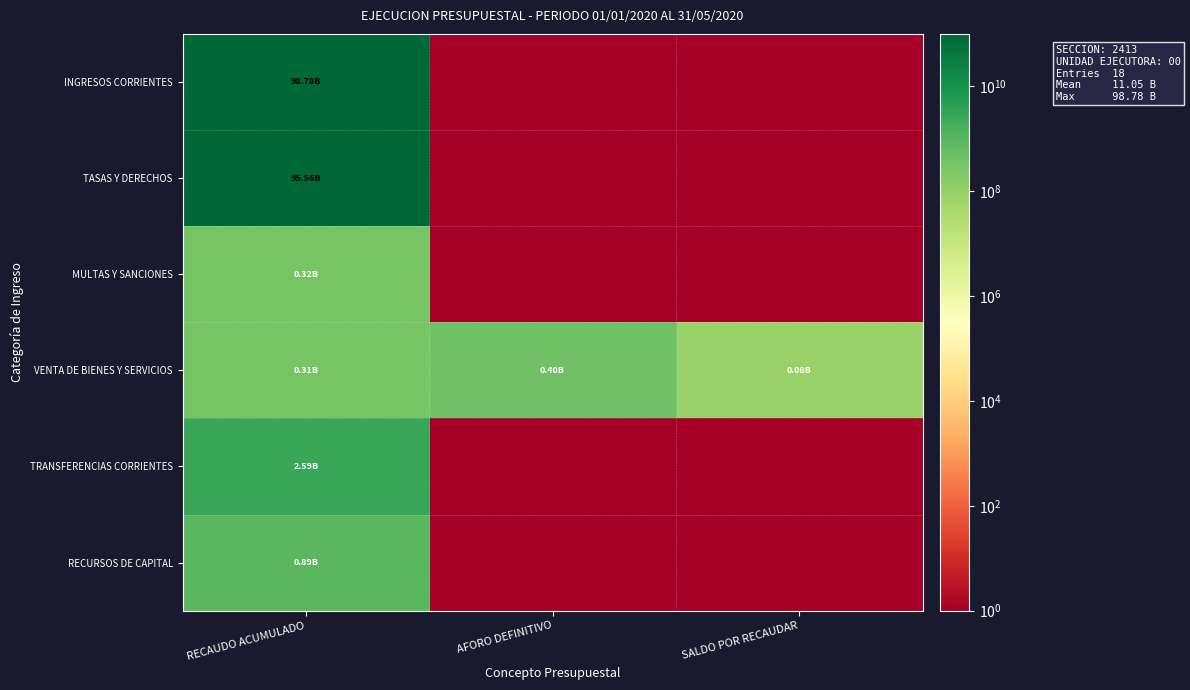

Rank the series by their maximum value, from highest to lowest.

INGRESOS CORRIENTES, TASAS Y DERECHOS, TRANSFERENCIAS CORRIENTES, RECURSOS DE CAPITAL, VENTA DE BIENES Y SERVICIOS, MULTAS Y SANCIONES